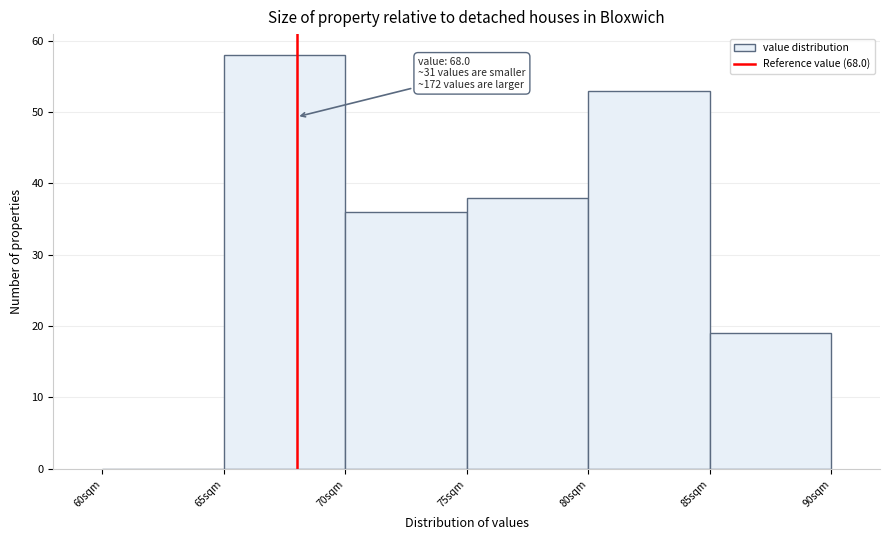

Over which range of the x-axis is the bar tallest?

65 to 70